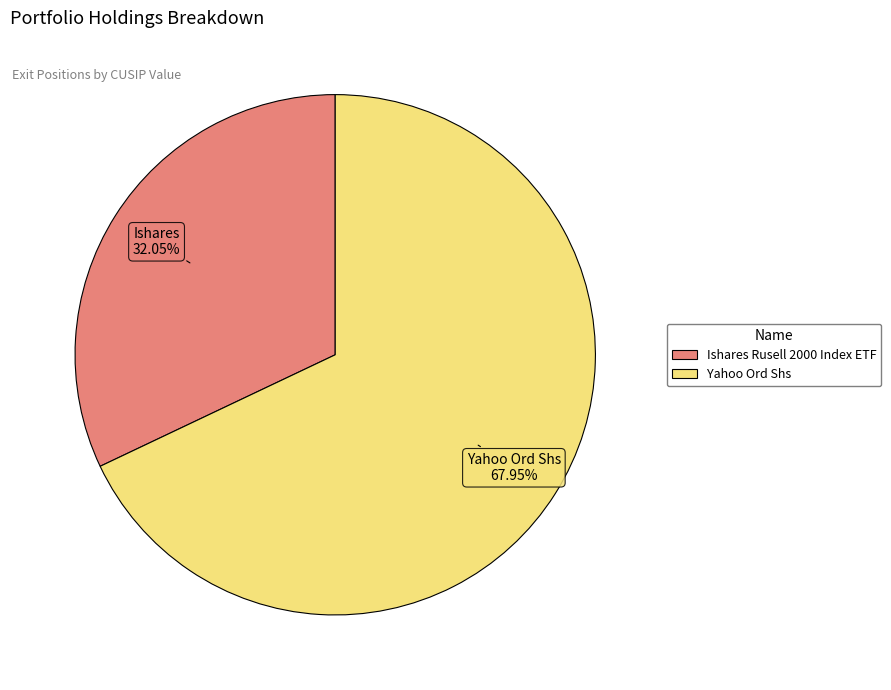

Is the sum of Ishares Rusell 2000 Index ETF and Yahoo Ord Shs greater than half?

Yes